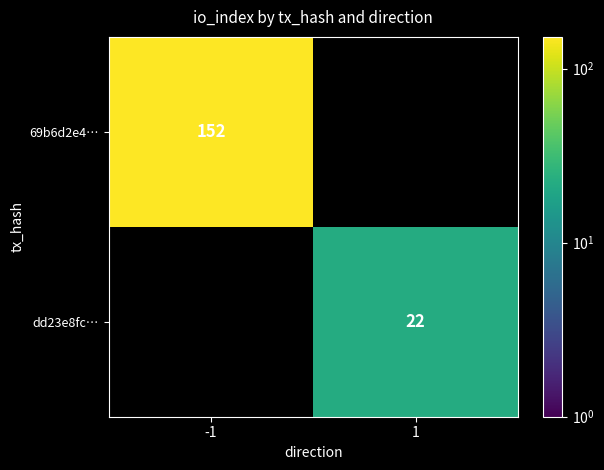

Is it true that dd23e8fc… equals 34 at 1?

False